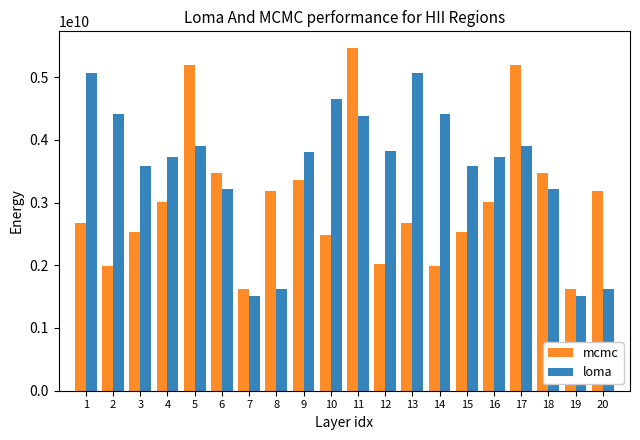

What is the maximum value for loma?

5066342212.0